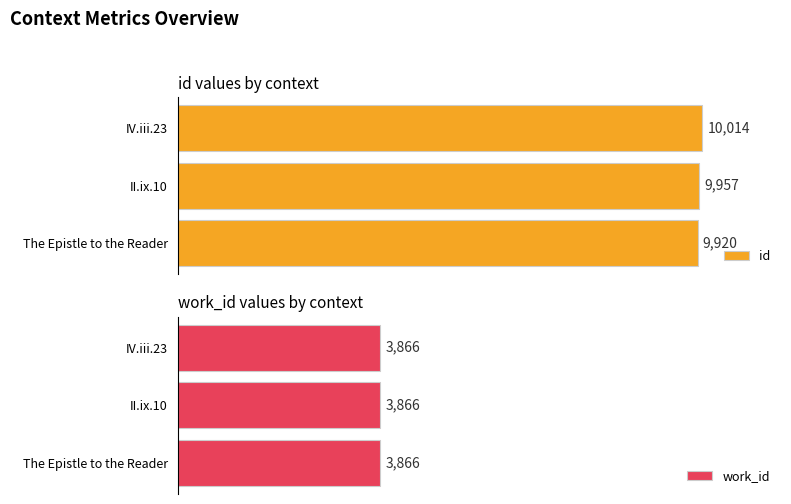

List the series in order of their overall mean, lowest first.

work_id, id